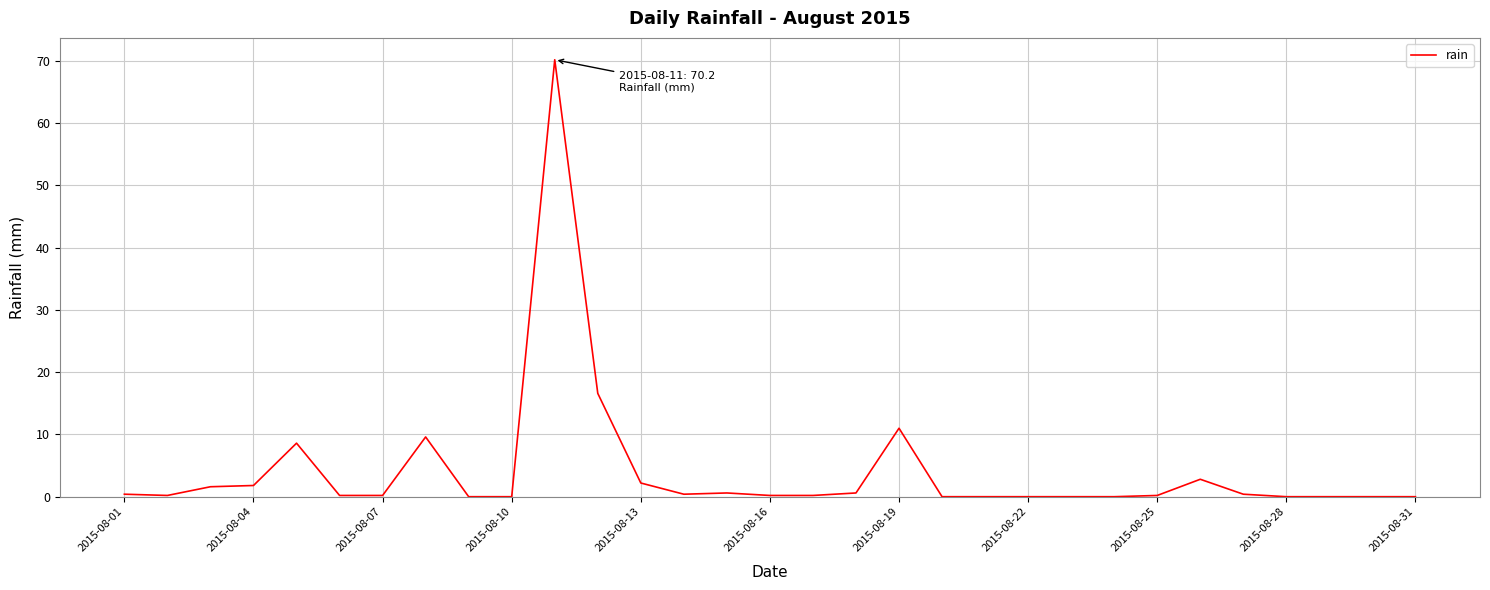

What is the greatest value displayed?

70.2